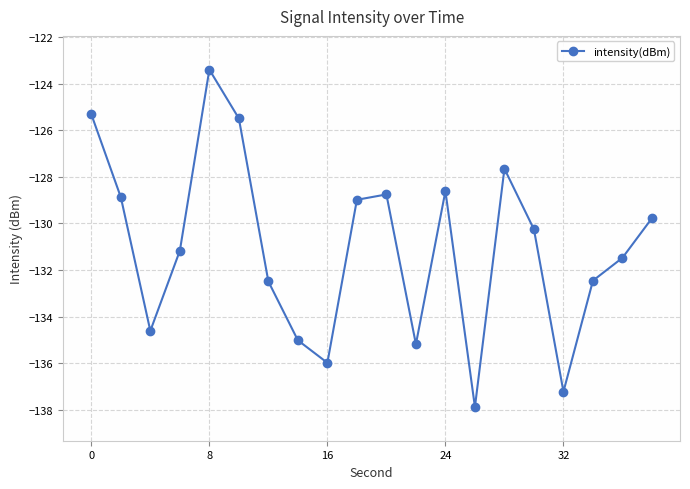

What is the sum of all values?

-2620.6